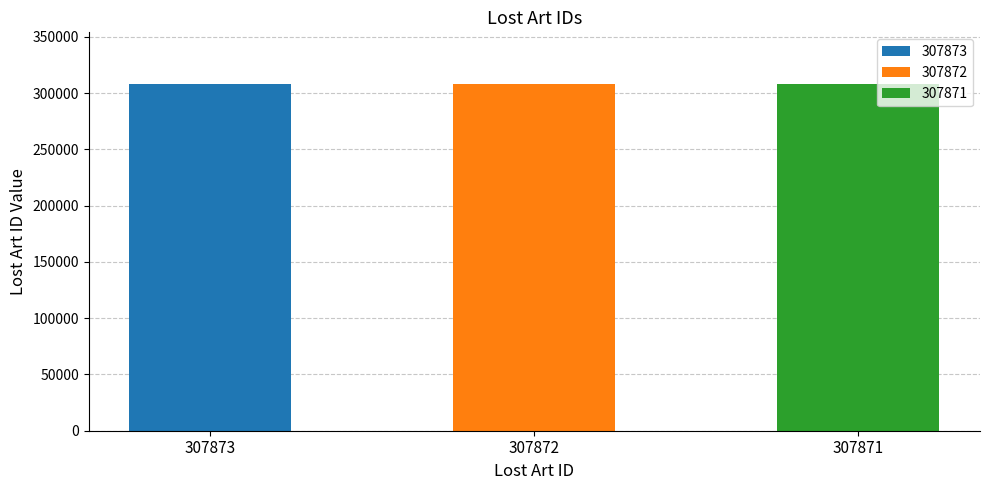

Reading left to right, list all the values displayed in this chart.

307873	307872	307871